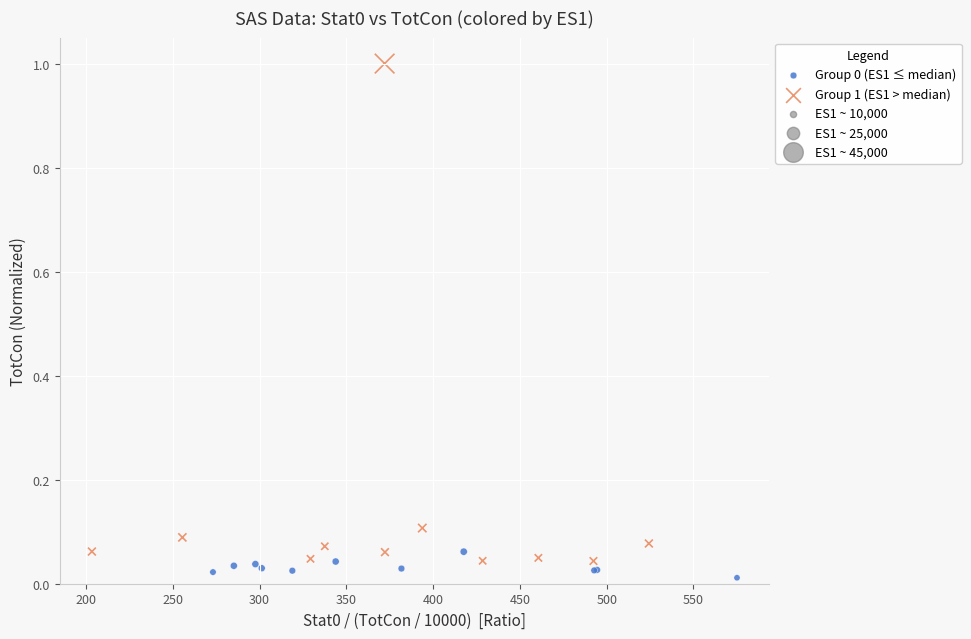

Which series has the widest spread of Y values?

Group 1 (ES1 > median)